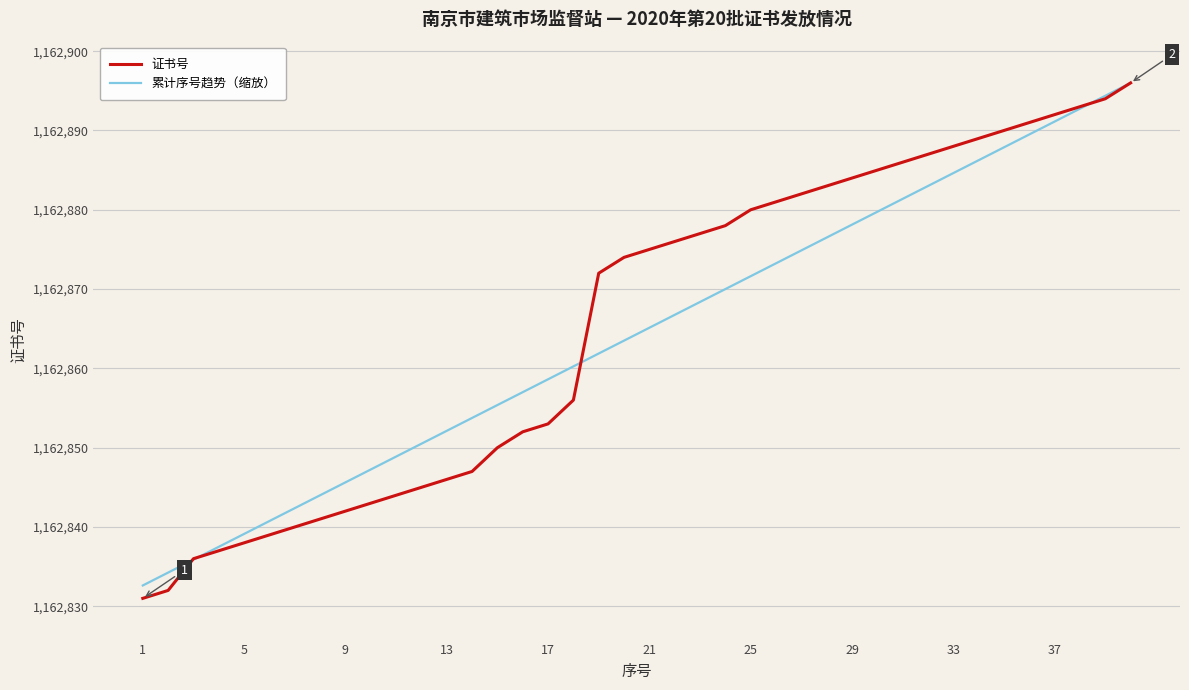

Which series has the largest range (max minus min)?

证书号